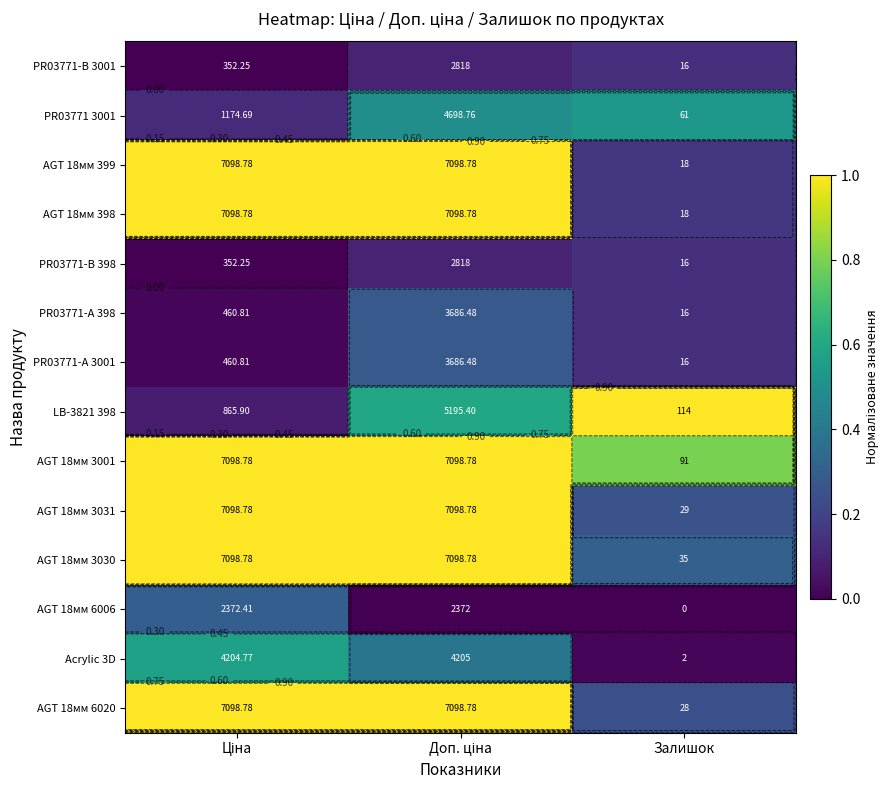

How many distinct data groups are displayed?

14